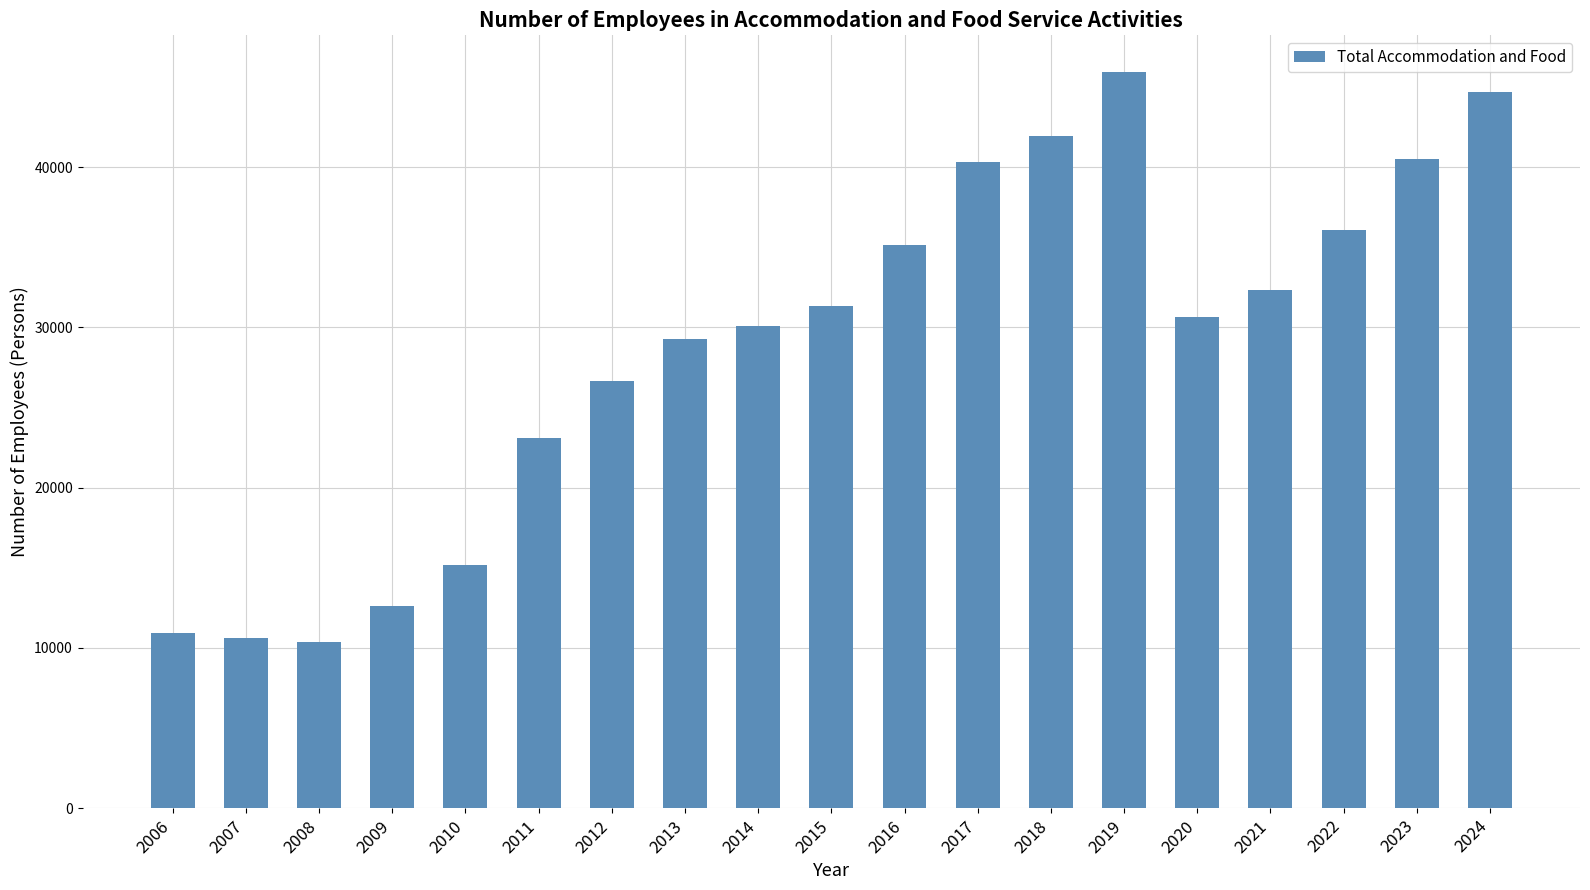

What is the difference between the values at 2016 and 2015?

3800